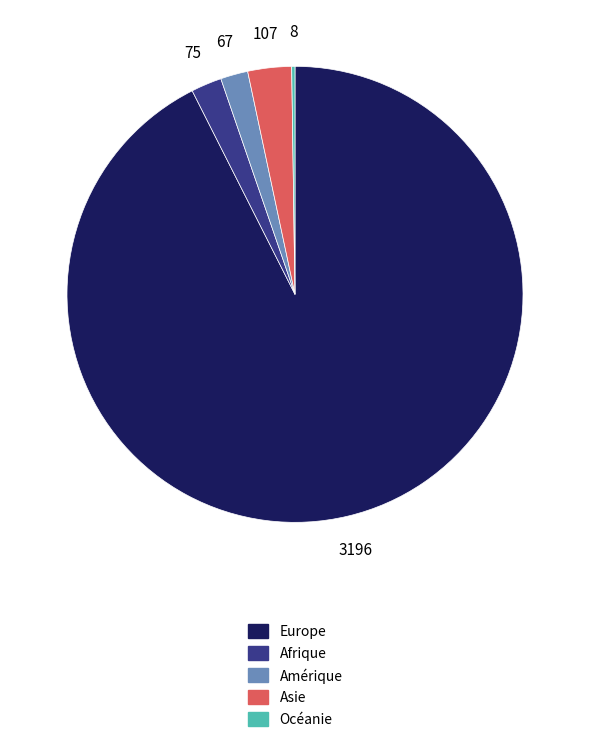

The Amérique slice represents 15% of the pie. True or false?

False